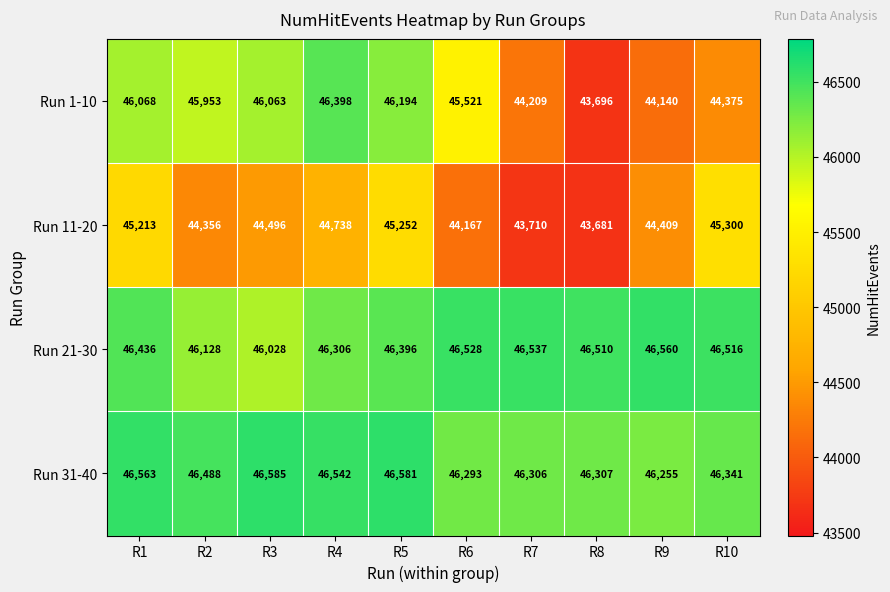

Which series changed the most between R3 and R6?

Run 1-10